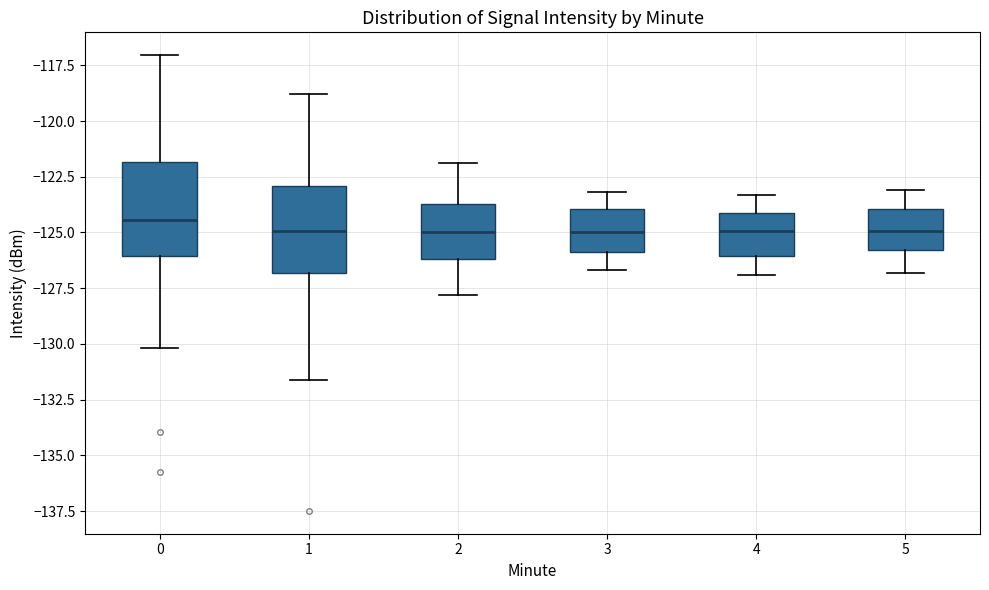

Reading left to right, transcribe this box plot: for each box, give where its median line is, the range the box spans, and where its two whiskers end, as read against the y-axis. The values are not printed on the chart, so give them approximately, as read against the axis.

0: median -124.5, box -126.0 to -122.0, whiskers -130.0 to -117.0
1: median -125.0, box -127.0 to -123.0, whiskers -131.5 to -119.0
2: median -125.0, box -126.0 to -123.5, whiskers -128.0 to -122.0
3: median -125.0, box -126.0 to -124.0, whiskers -126.5 to -123.0
4: median -125.0, box -126.0 to -124.0, whiskers -127.0 to -123.5
5: median -125.0, box -126.0 to -124.0, whiskers -127.0 to -123.0